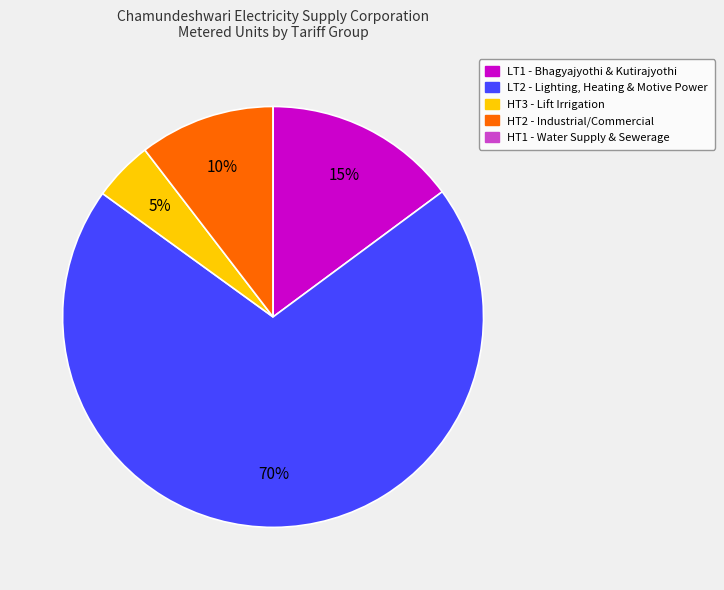

Between HT2 and HT3, which is larger?

HT2